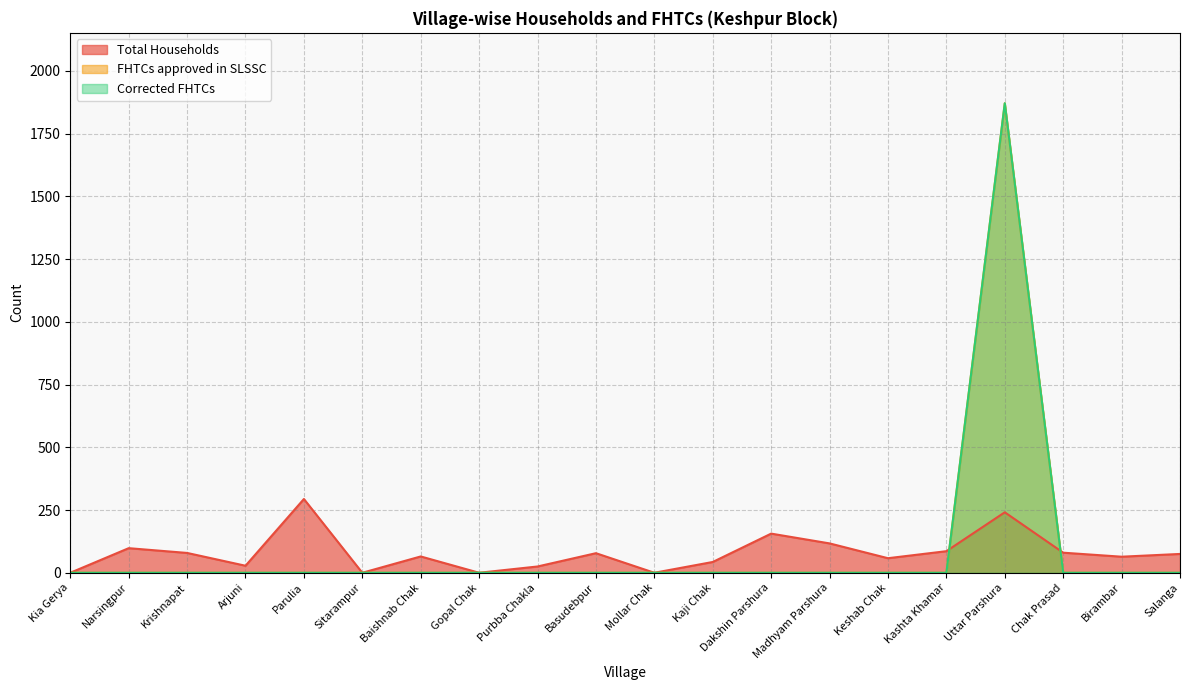

The Total Households series shows 28 at Arjuni. True or false?

True